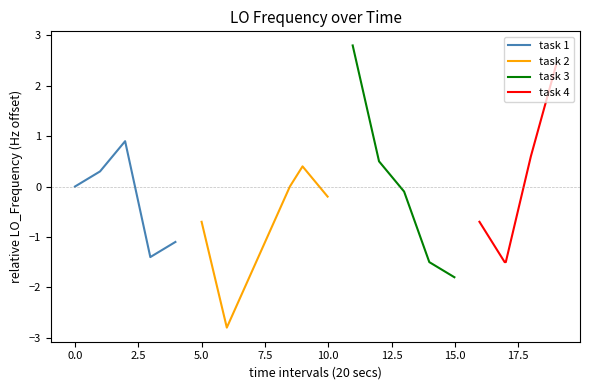

Which series has the widest spread of values?

task 3